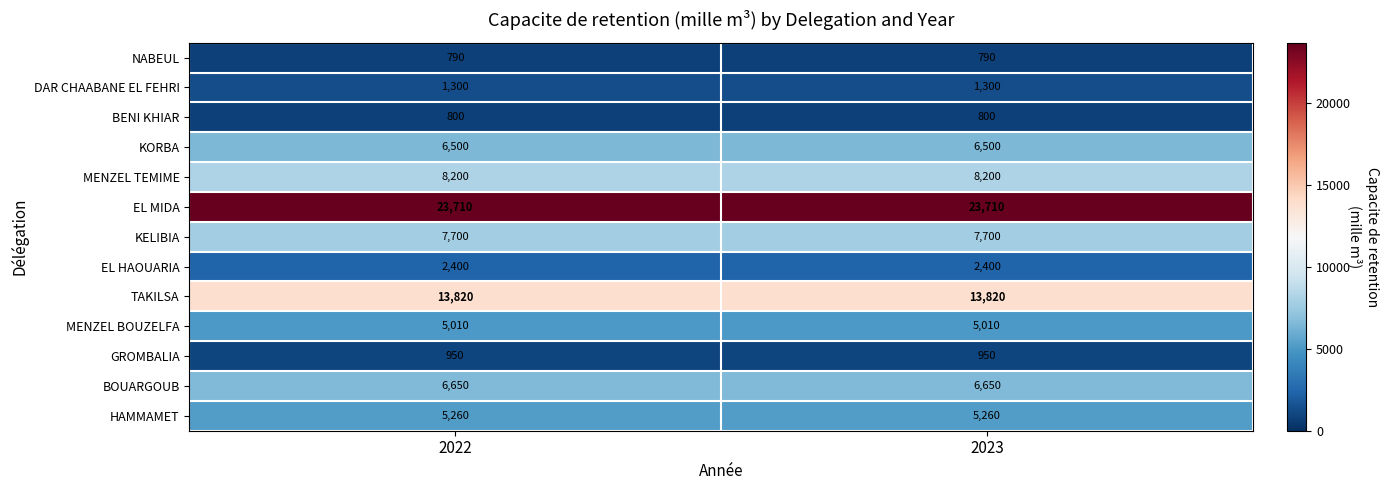

What is the approximate value of GROMBALIA at 2023?

950